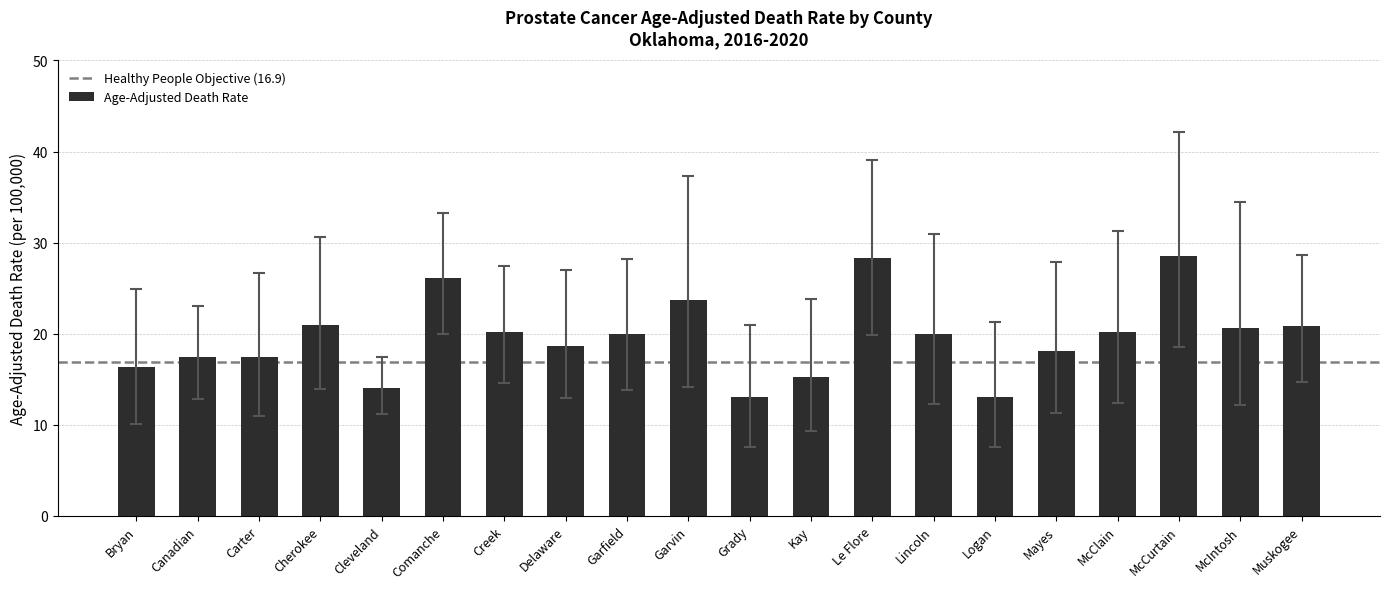

True or false: the data shows 15.3 at Kay.

True